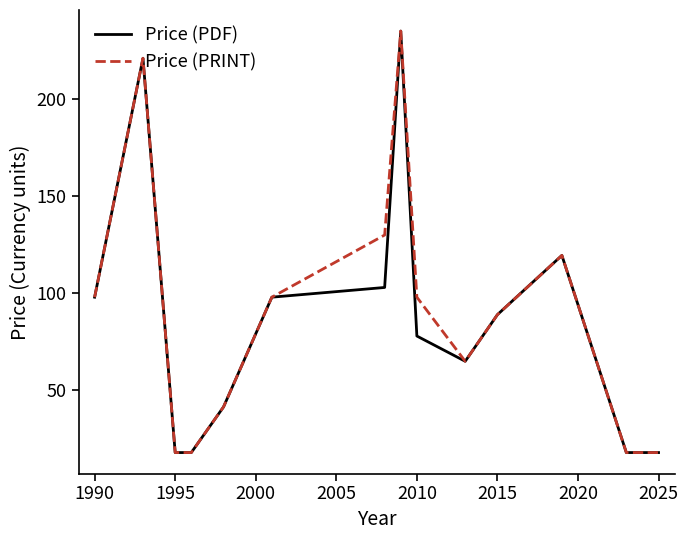

What is the smallest value displayed?

18.0